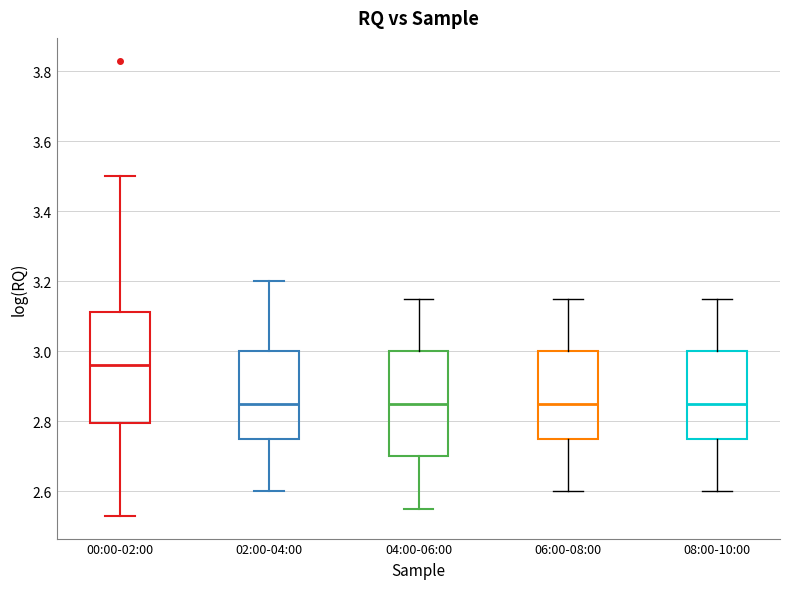

Which box has the highest median line?

00:00-02:00